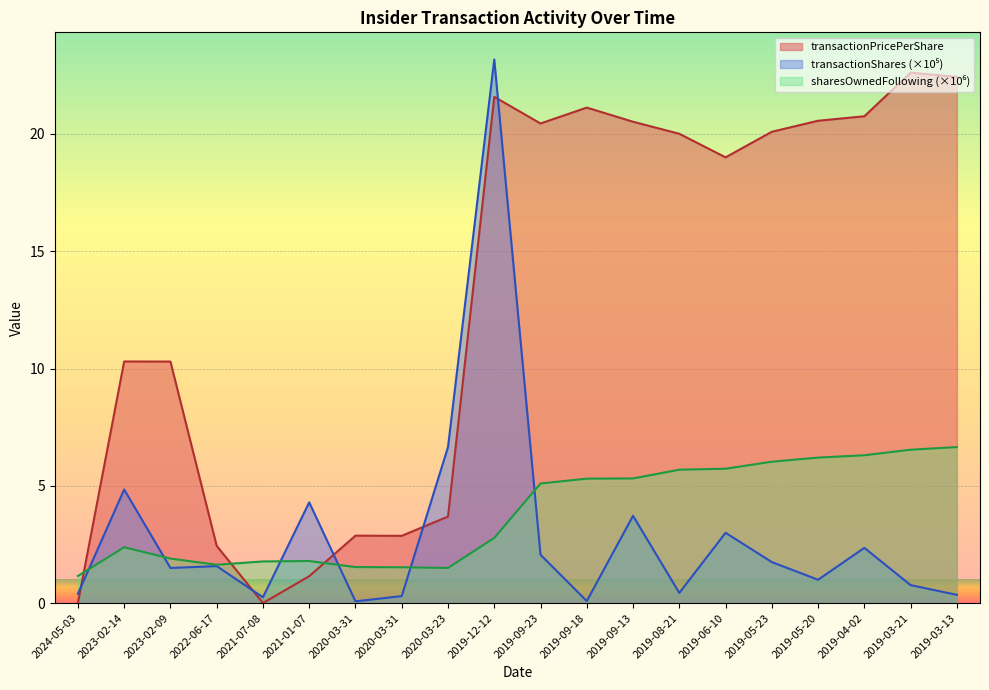

List the labels in order of transactionPricePerShare value, smallest first.

2024-05-03, 2021-07-08, 2021-01-07, 2022-06-17, 2020-03-31, 2020-03-31, 2020-03-23, 2023-02-09, 2023-02-14, 2019-06-10, 2019-08-21, 2019-05-23, 2019-09-23, 2019-09-13, 2019-05-20, 2019-04-02, 2019-09-18, 2019-12-12, 2019-03-13, 2019-03-21